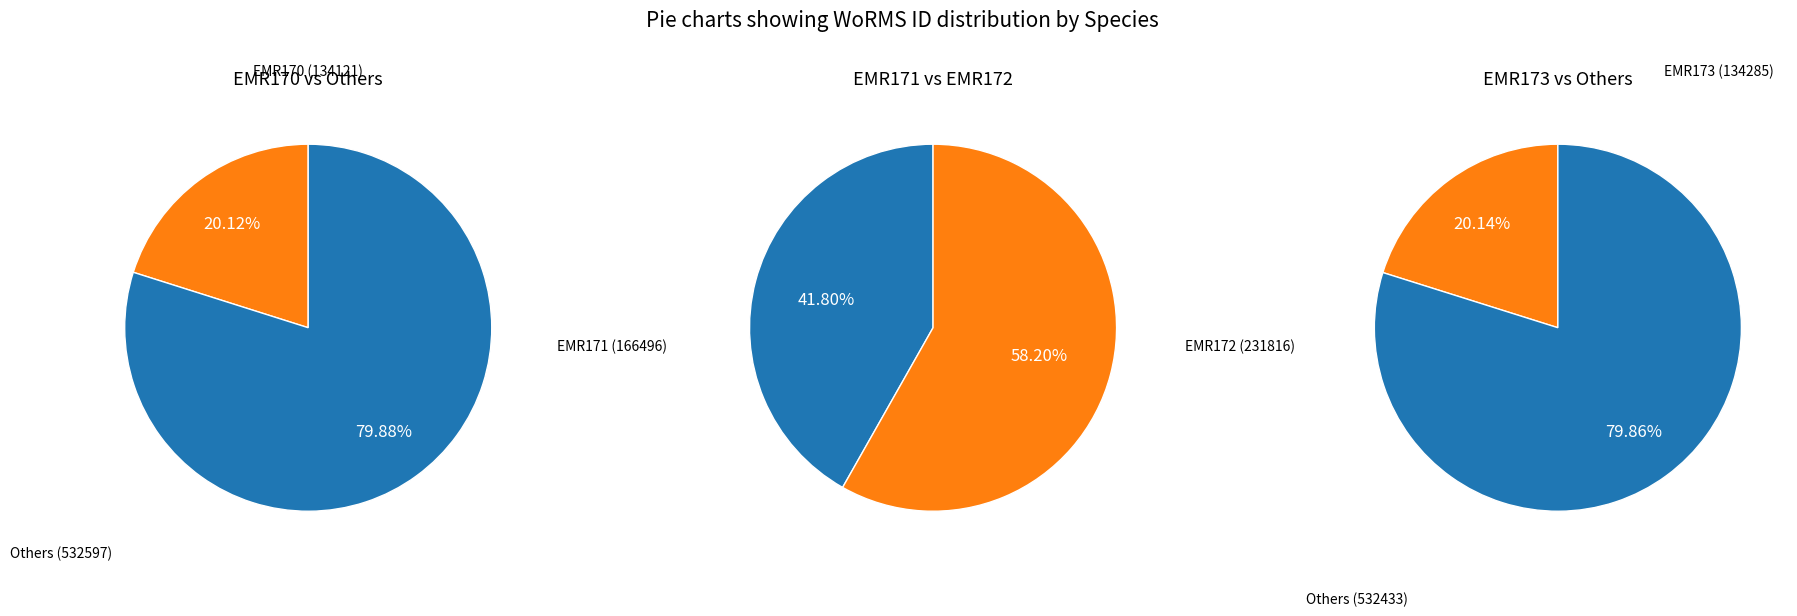

What portion of the pie excludes Suberites ficus (EMR173)?

79.9%